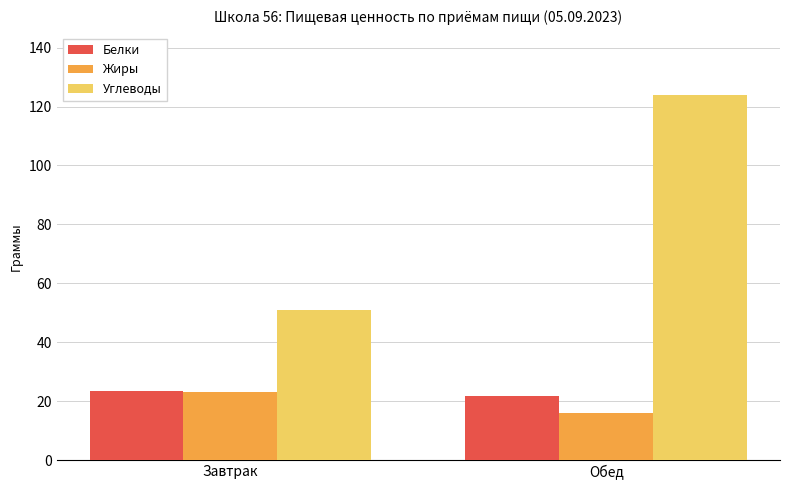

Which series has the widest spread of values?

Углеводы